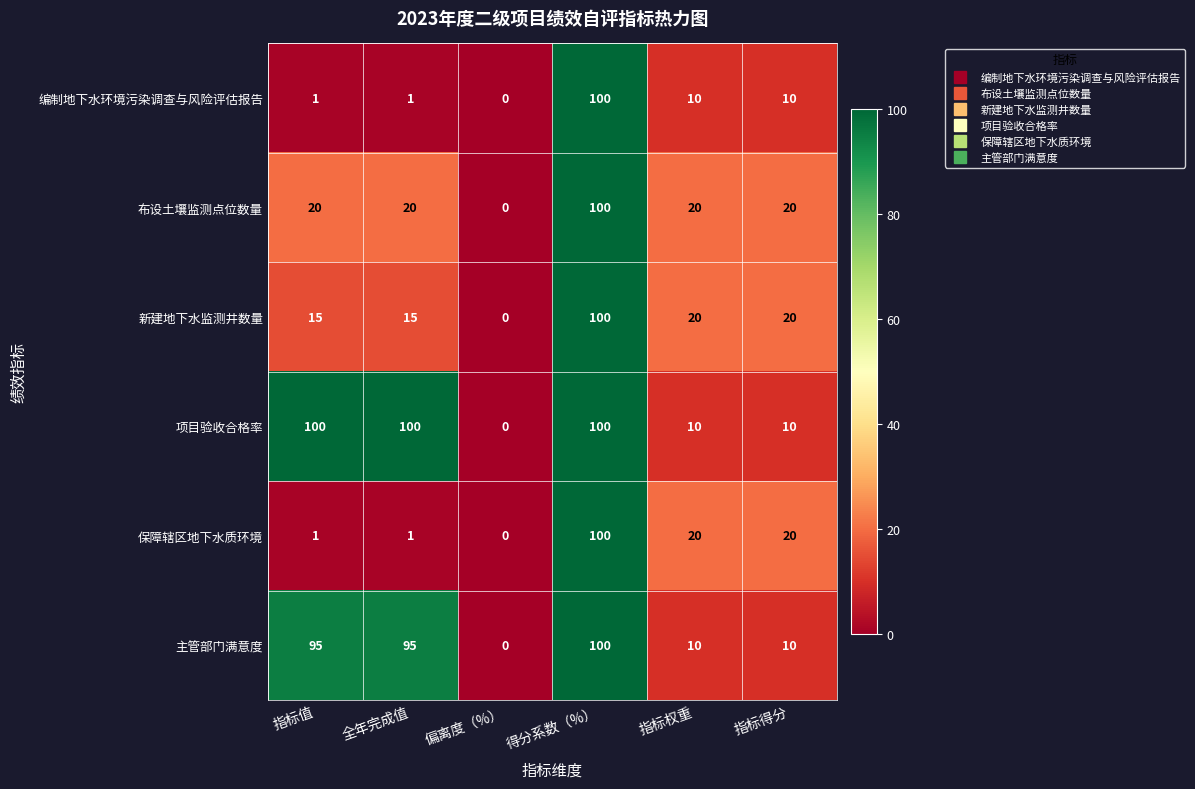

How many 项目验收合格率 values are between 10 and 100?

5